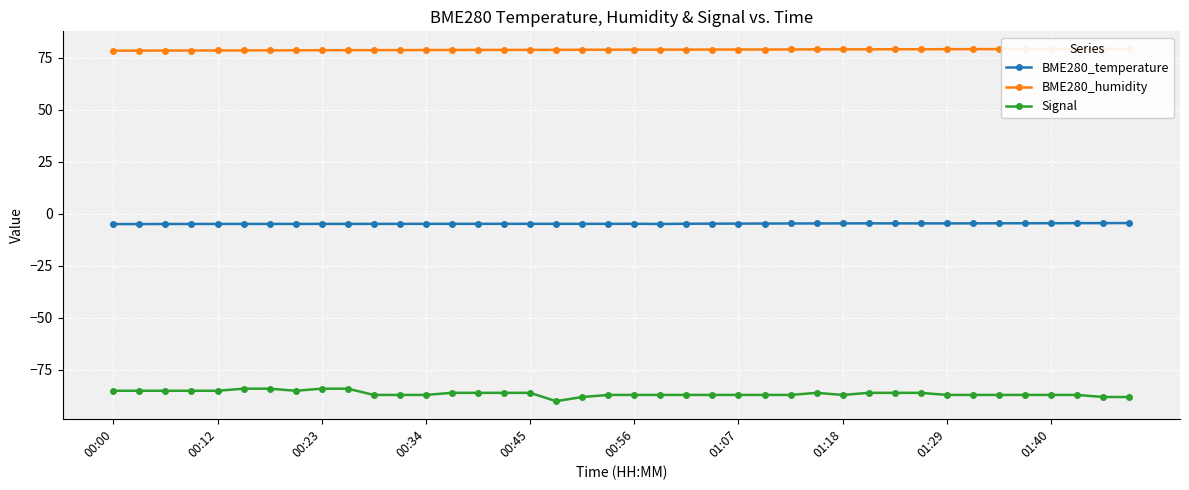

What is the minimum value for BME280_temperature?

-4.9